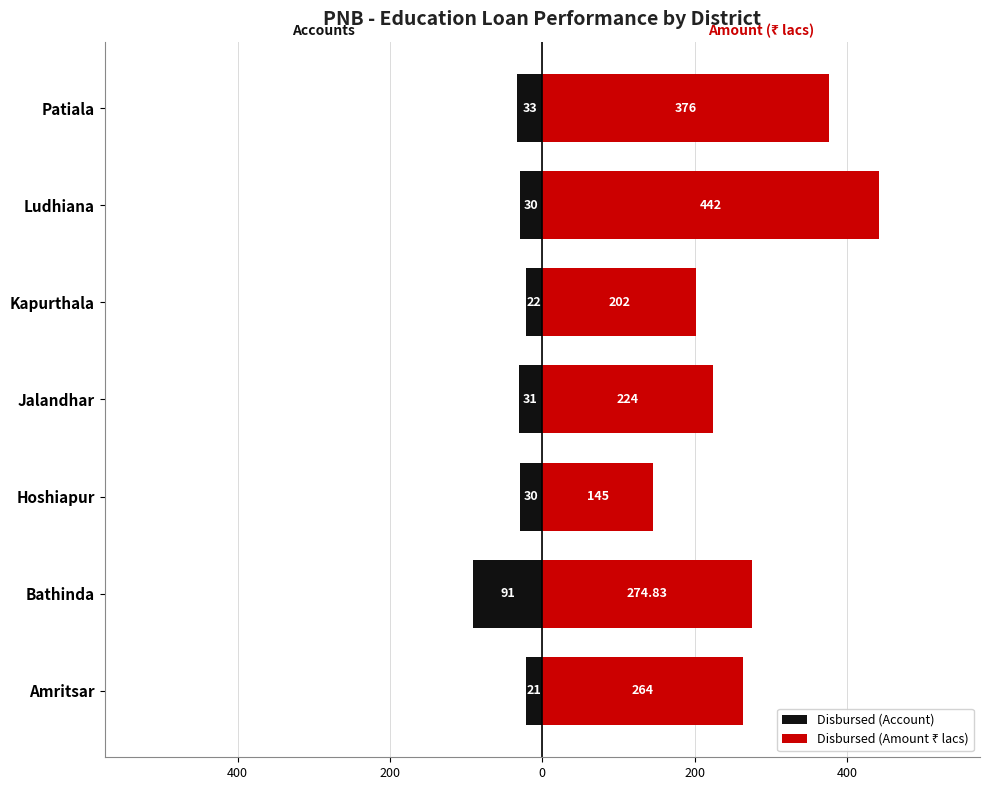

At how many categories does at least one series exceed -27?

7